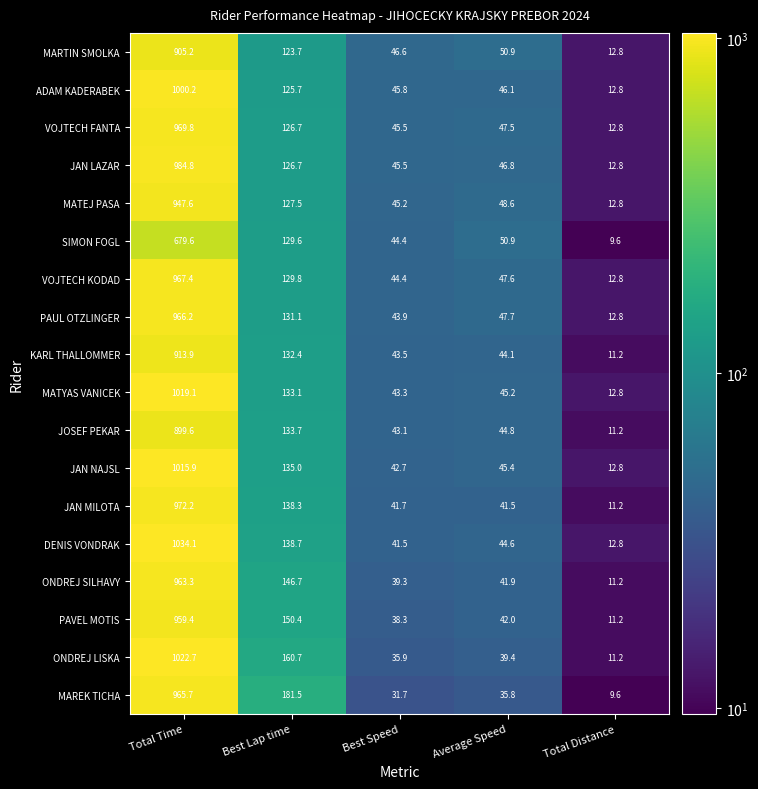

Which series has the largest range (max minus min)?

DENIS VONDRAK